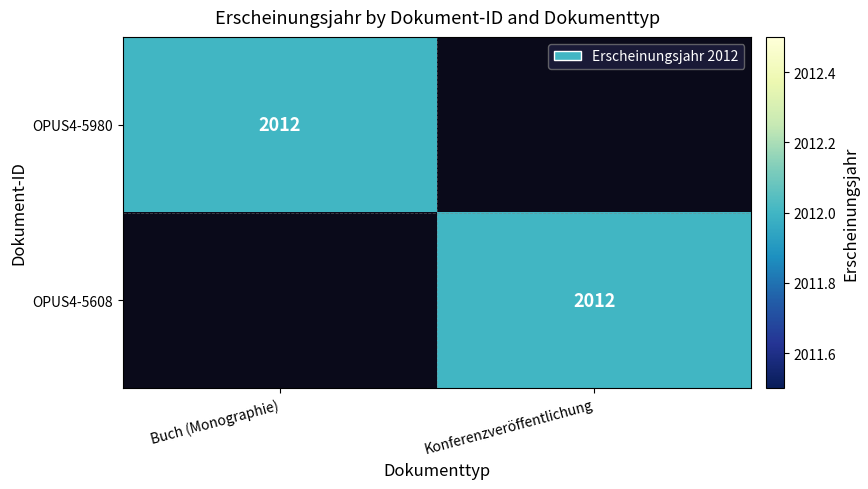

Is it true that OPUS4-5980 equals 2981 at Buch (Monographie)?

False